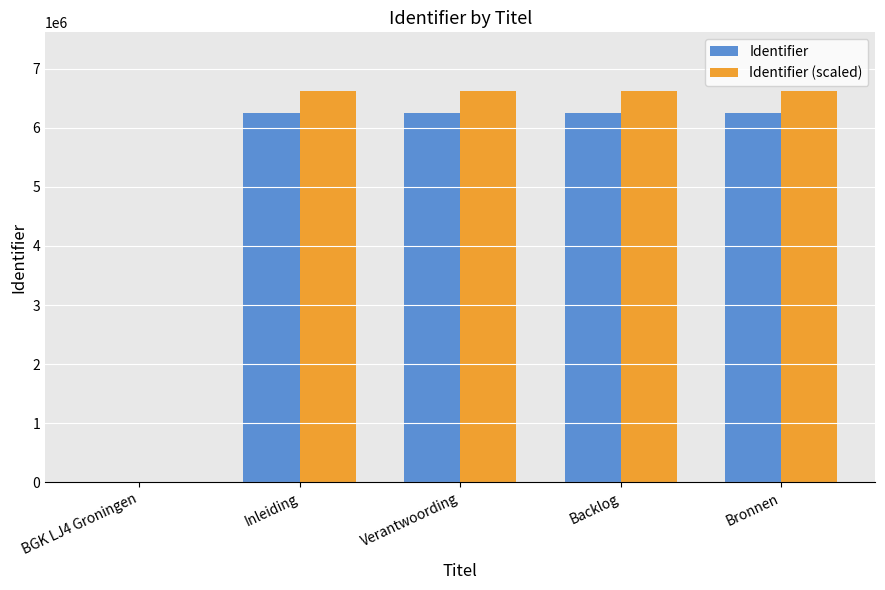

What is the sum of the Identifier (scaled) values at Bronnen and Verantwoording?

13239103.2